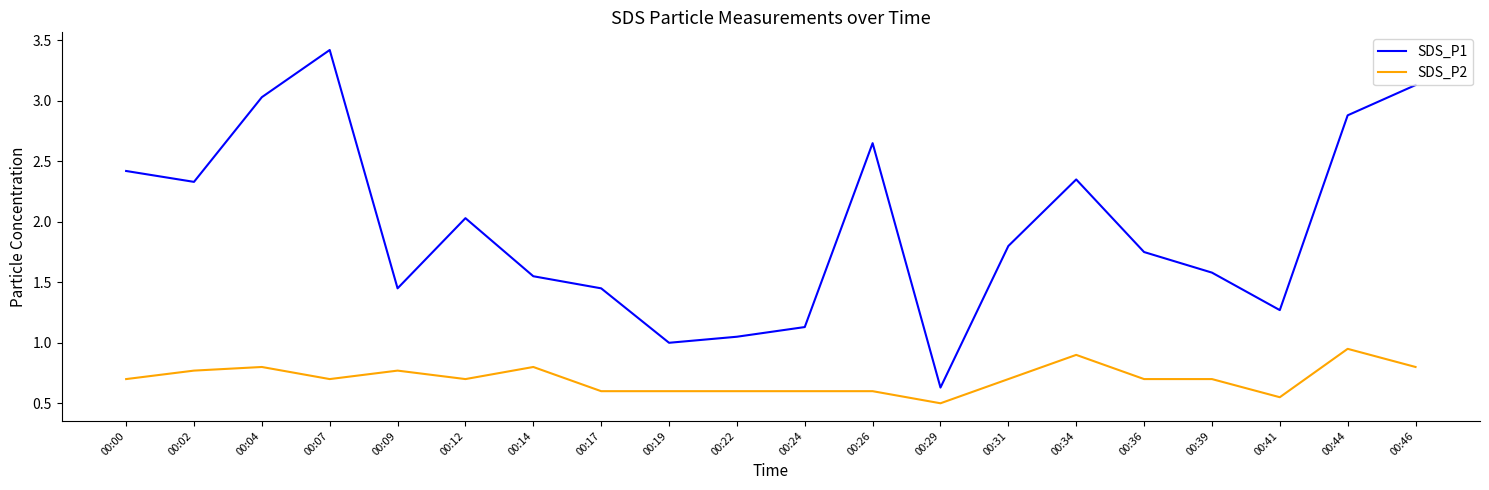

True or false: SDS_P2 and SDS_P1 cross at least once.

False